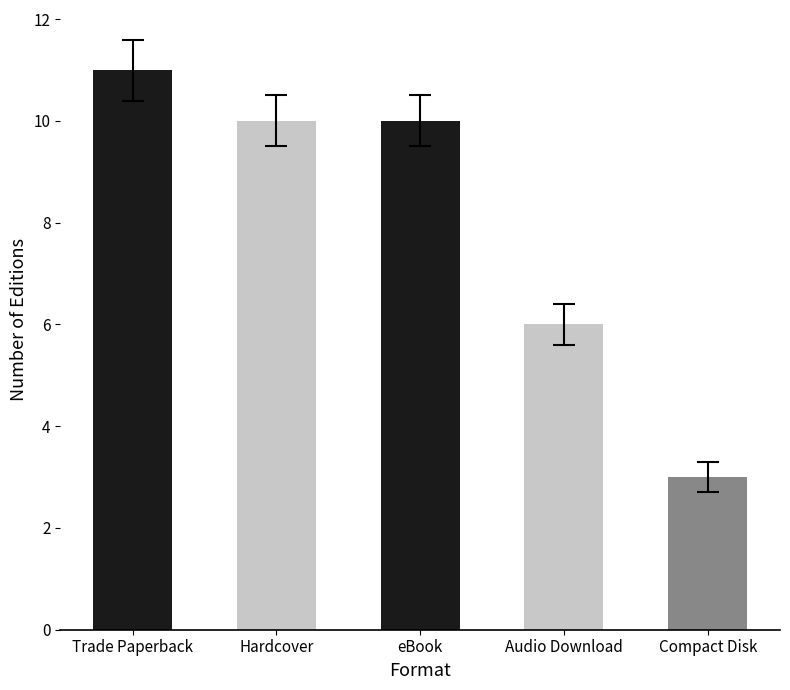

At which category does the chart reach its peak across all series?

Trade Paperback